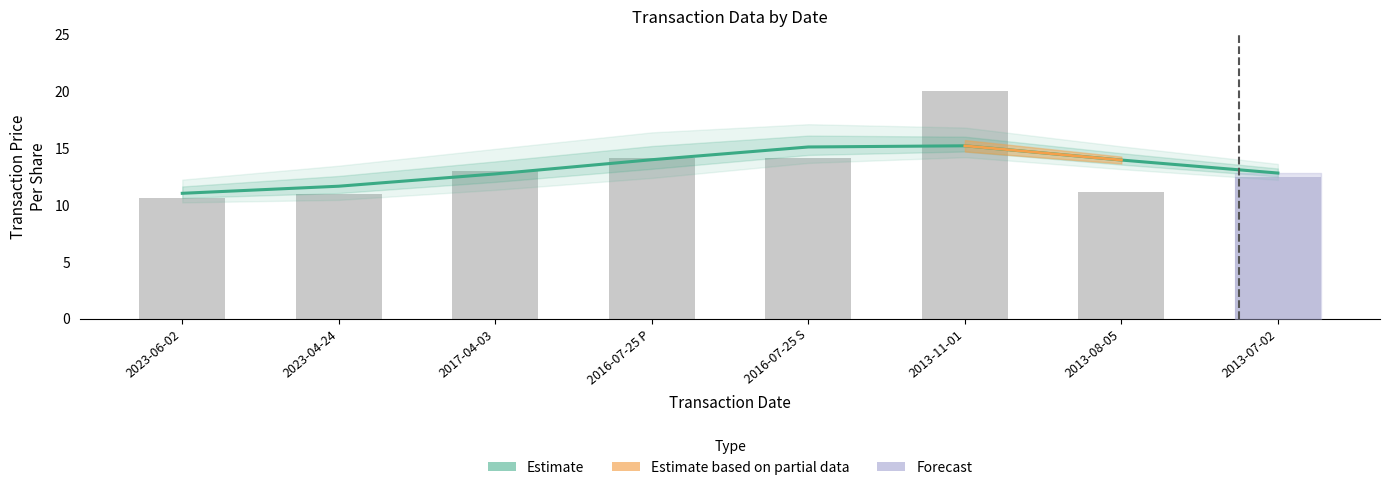

At how many categories does at least one series exceed 11?

8